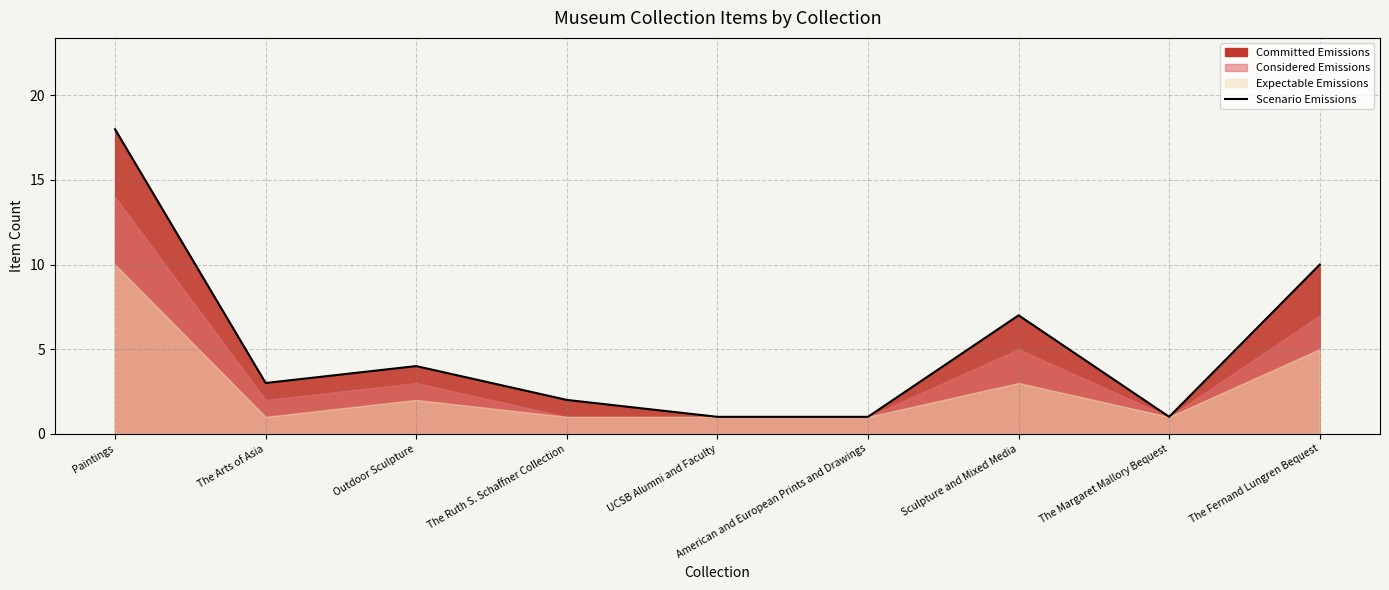

At which label is the value closest to 9?

The Fernand Lungren Bequest